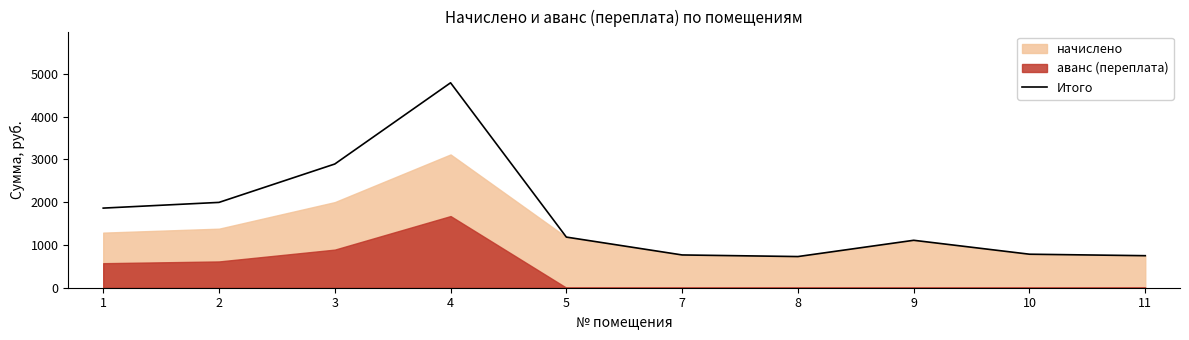

Reading left to right, list all the values displayed in this chart.

1860.9	1994.2	2891.3	4789.7	1183.5	765.9	728.5	1108.6	783.2	748.6